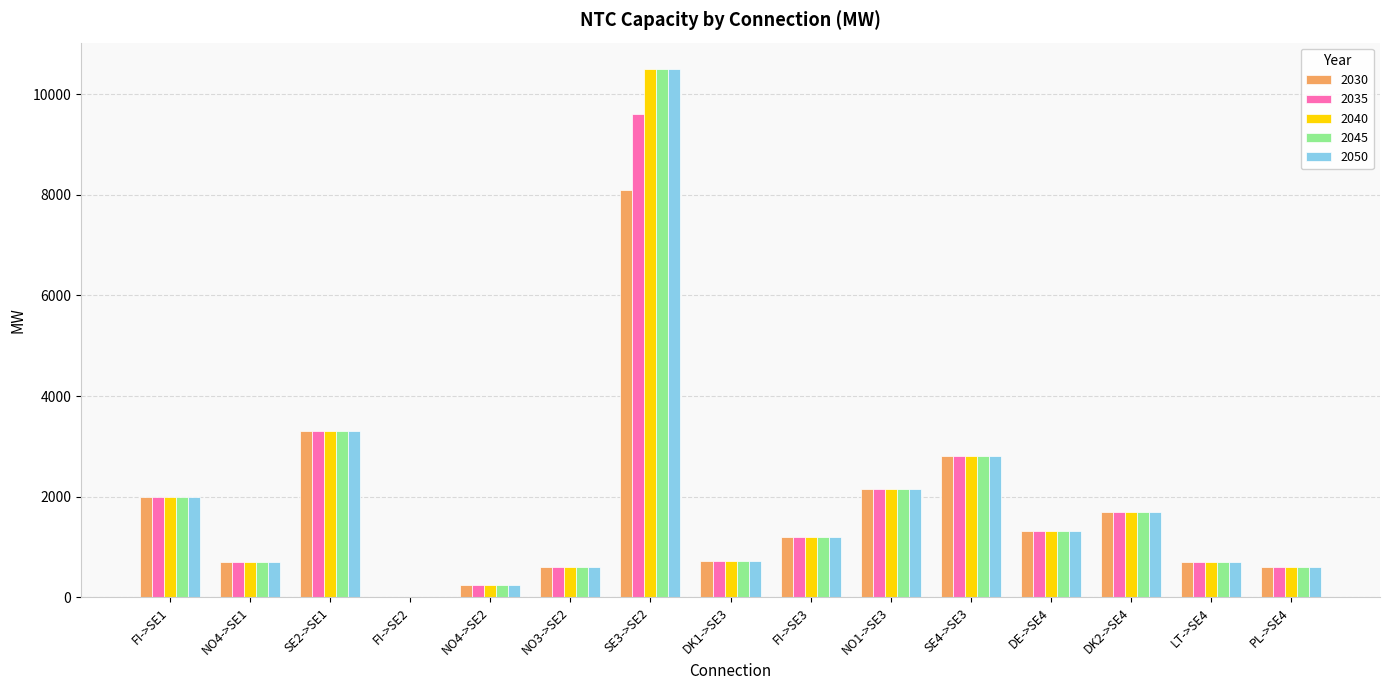

Is the value of 2040 at DE->SE4 greater than the value of 2045 at FI->SE2?

Yes